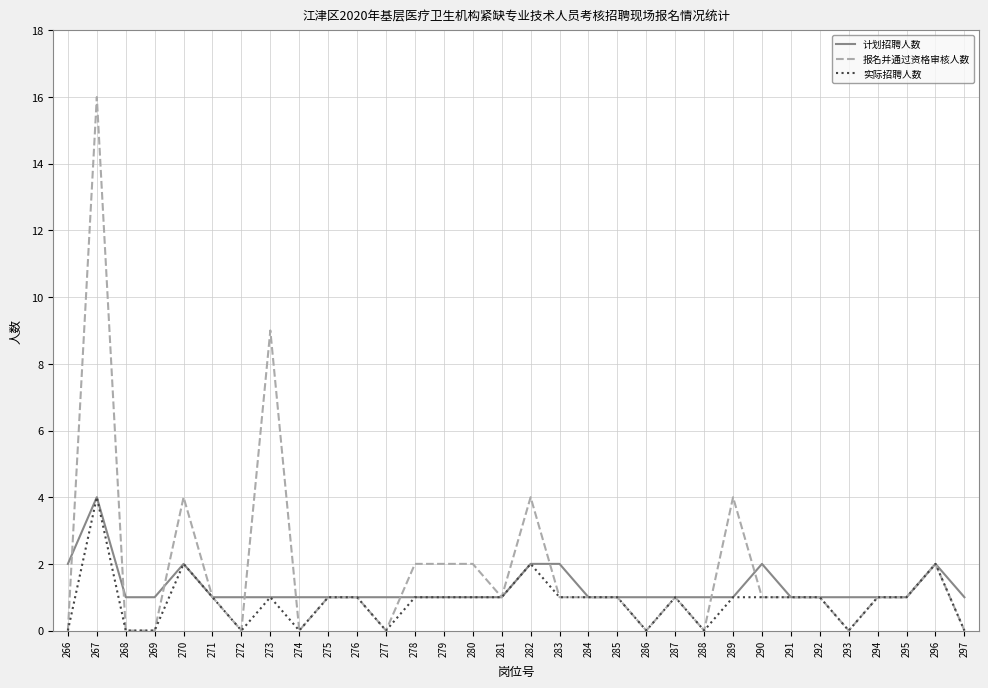

What is the sum of all 计划招聘人数 values?

41